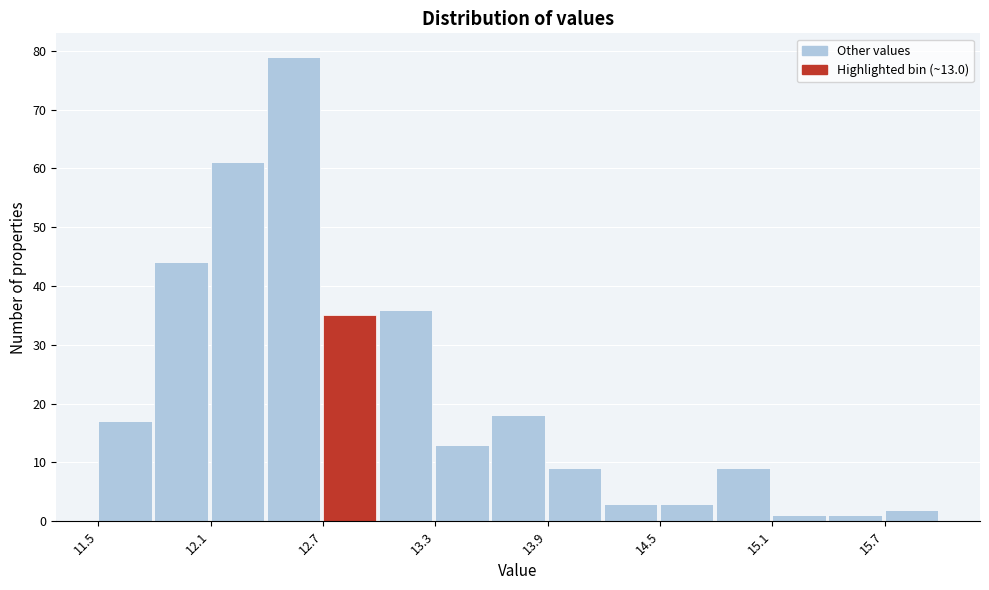

Read against the x-axis, roughly where is the centre of the tallest bar?

12.5